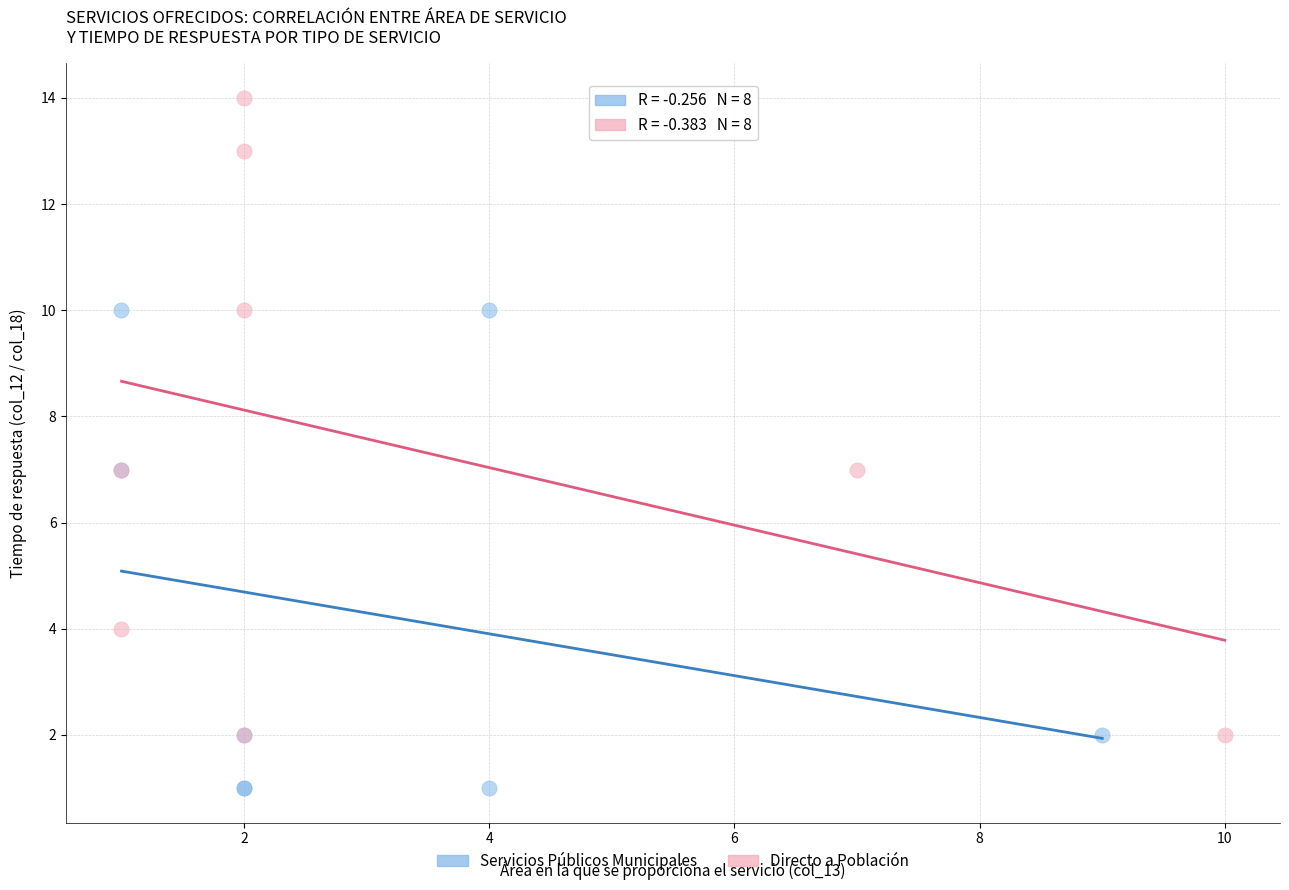

Which series reaches the maximum Y coordinate?

Directo a Población